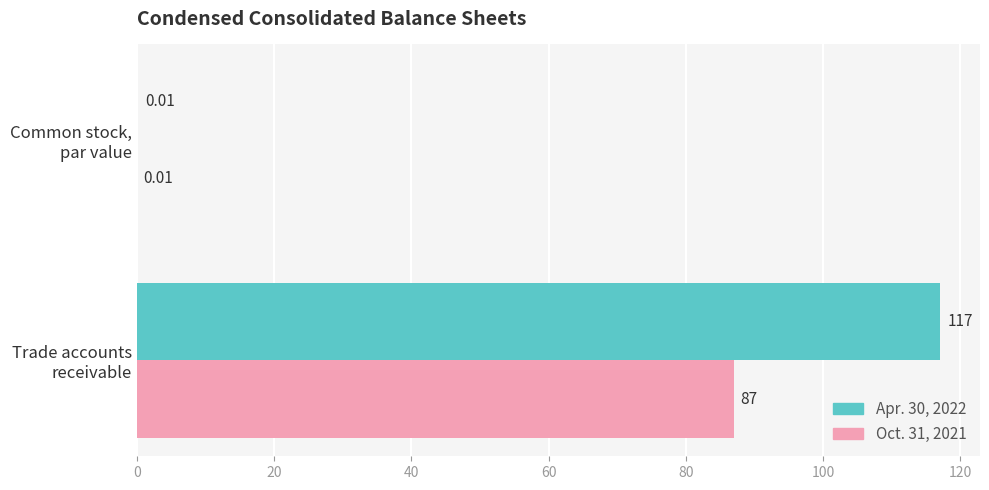

Where is Oct. 31, 2021 nearest to the value 43?

Common stock,
par value